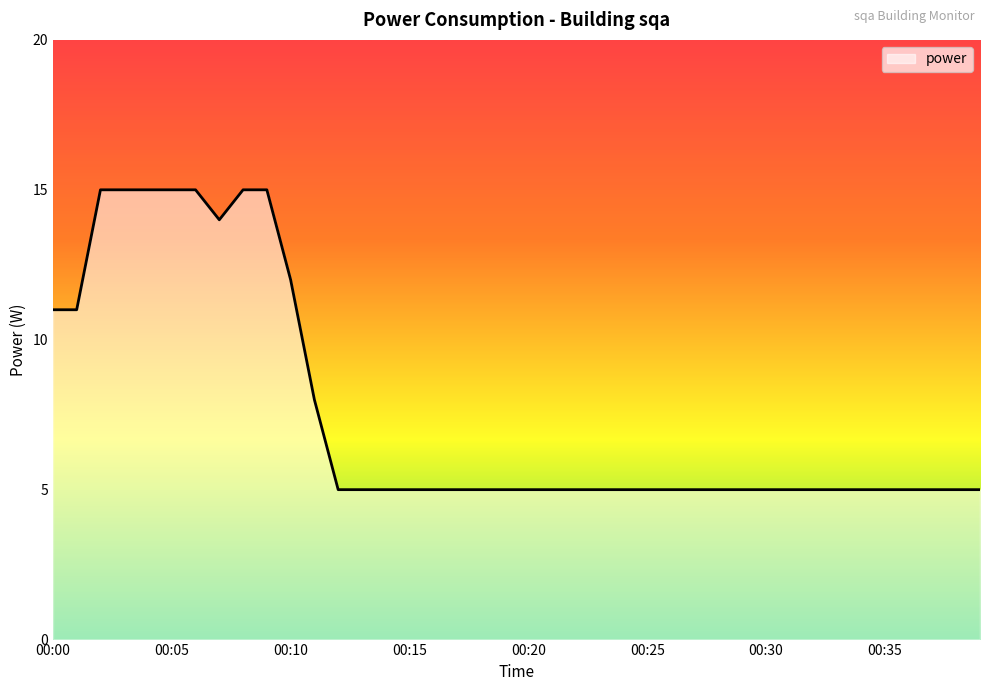

What is the greatest value displayed?

15